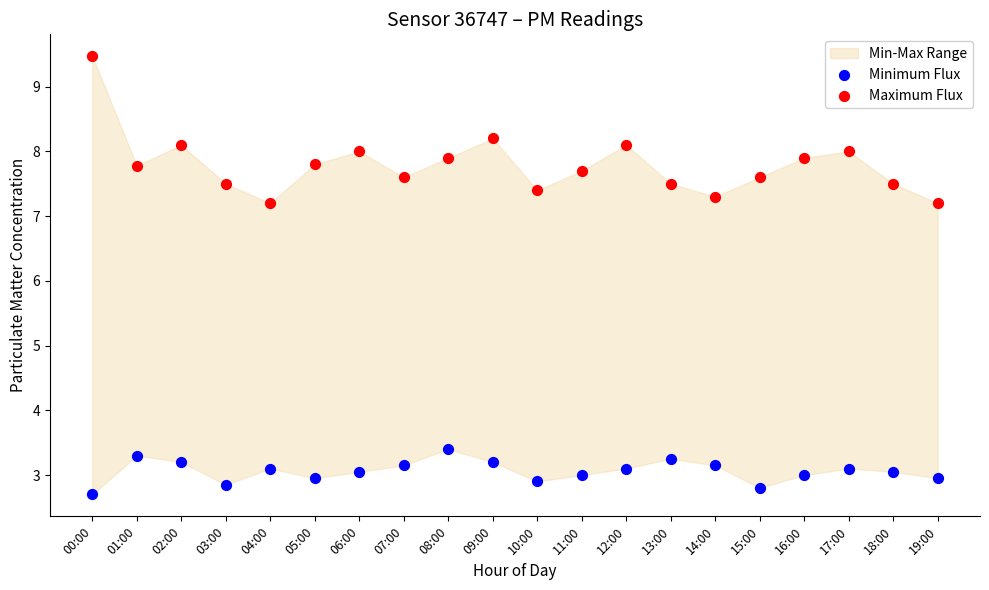

Which series reaches the minimum Y coordinate?

Minimum Flux